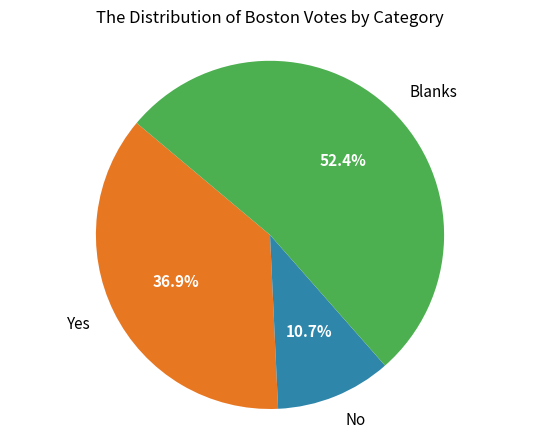

Between Yes and Blanks, which is larger?

Blanks